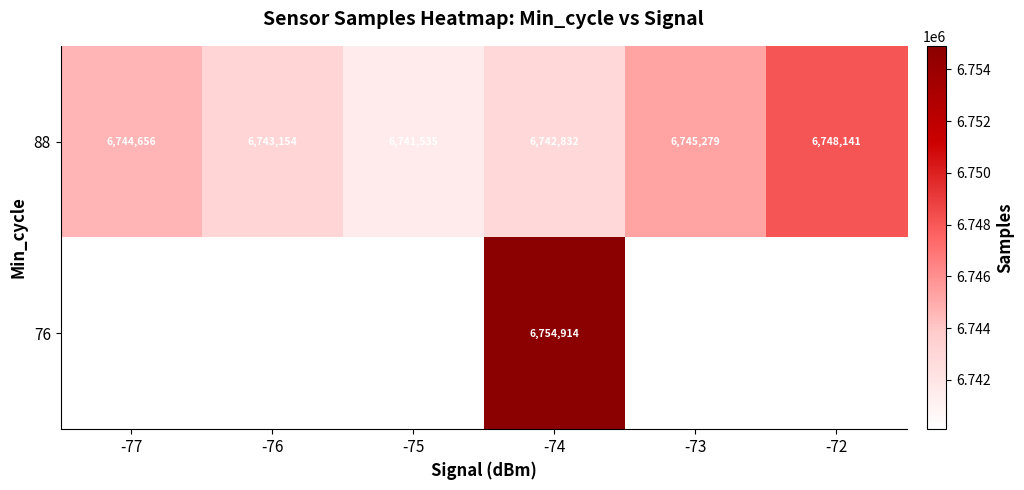

Is it true that 88 equals 4146625.0 at -75?

False